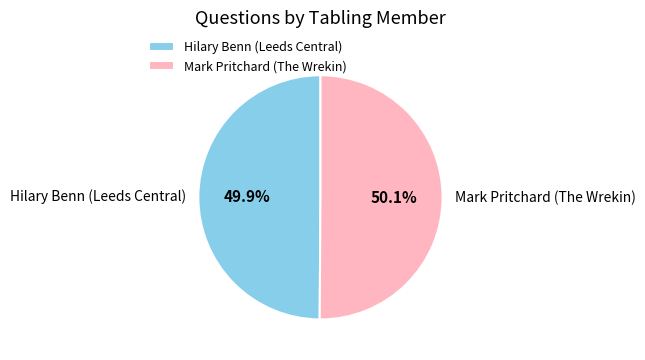

To the nearest percent, what percentage of the pie is Hilary Benn (Leeds Central)?

50%